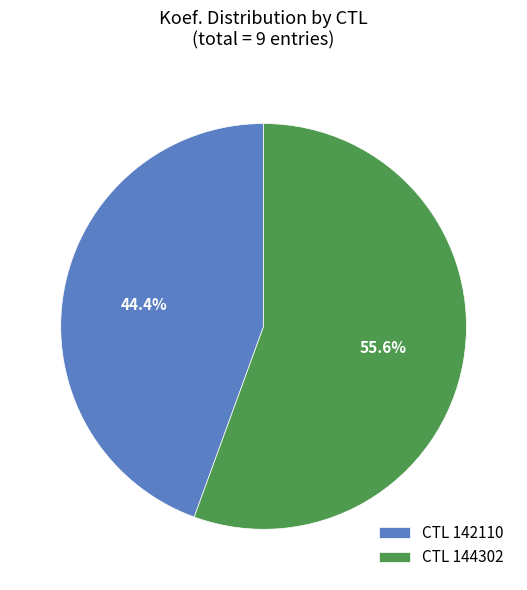

Rank the categories by value from lowest to highest.

CTL 142110, CTL 144302